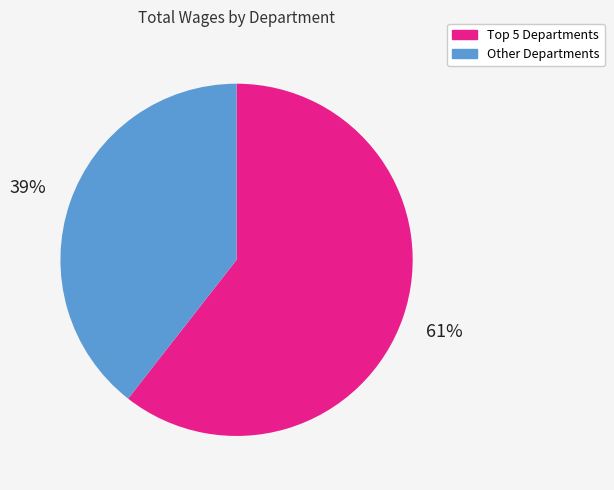

How many segments does this pie chart have?

2